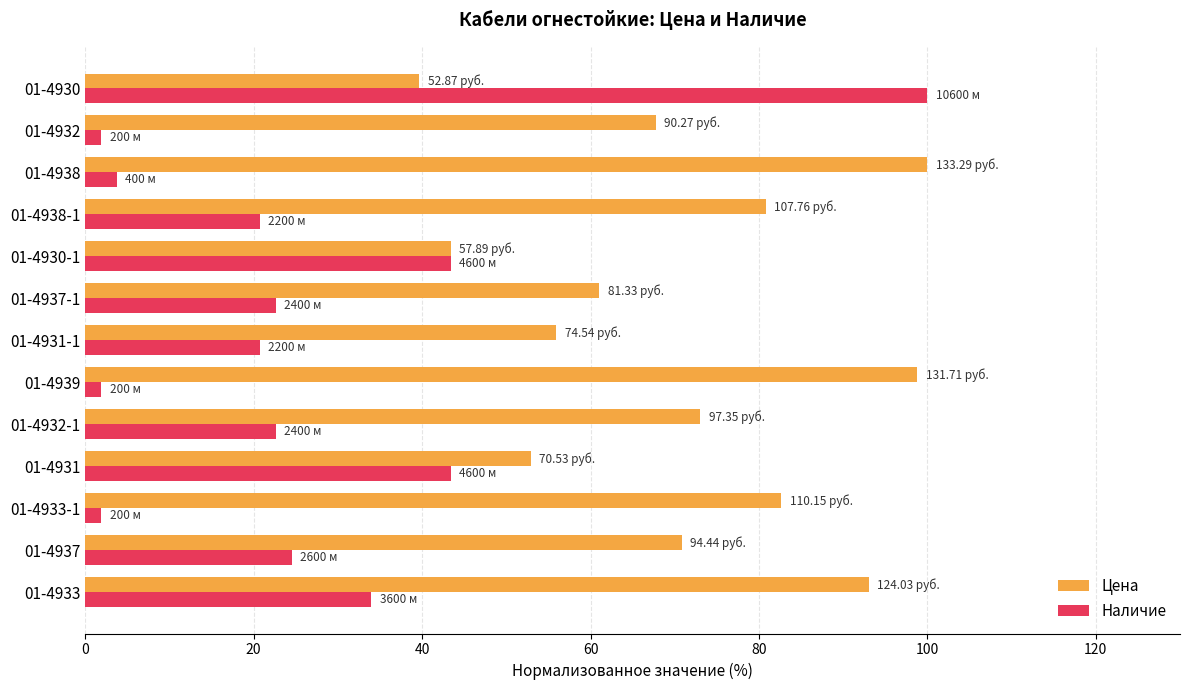

Between 01-4931-1 and 01-4938-1, which series saw the biggest shift?

Цена